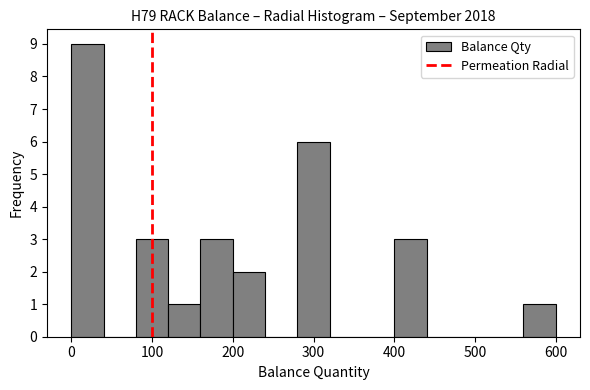

Which range on the x-axis has the tallest bar?

0 to 40